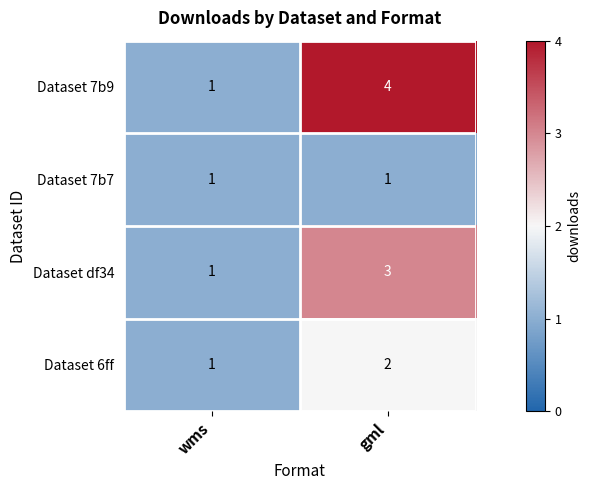

What is the difference between the highest and lowest values at gml?

3